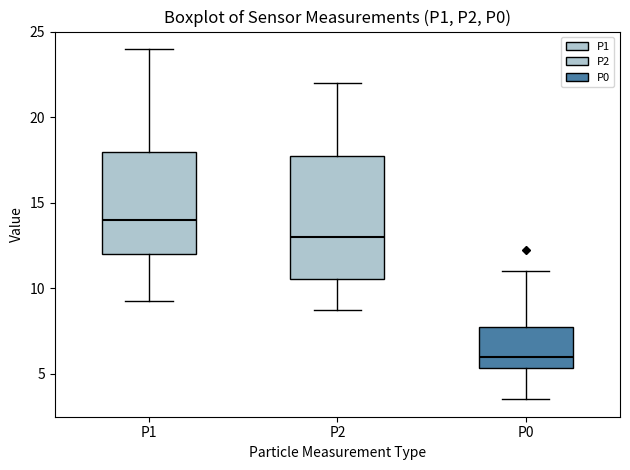

Reading left to right, transcribe this box plot: for each box, give where its median line is, the range the box spans, and where its two whiskers end, as read against the y-axis. The values are not printed on the chart, so give them approximately, as read against the axis.

P1: median 14.0, box 12.0 to 18.0, whiskers 9.5 to 24.0
P2: median 13.0, box 10.5 to 18.0, whiskers 9.0 to 22.0
P0: median 6.0, box 5.5 to 8.0, whiskers 3.5 to 11.0